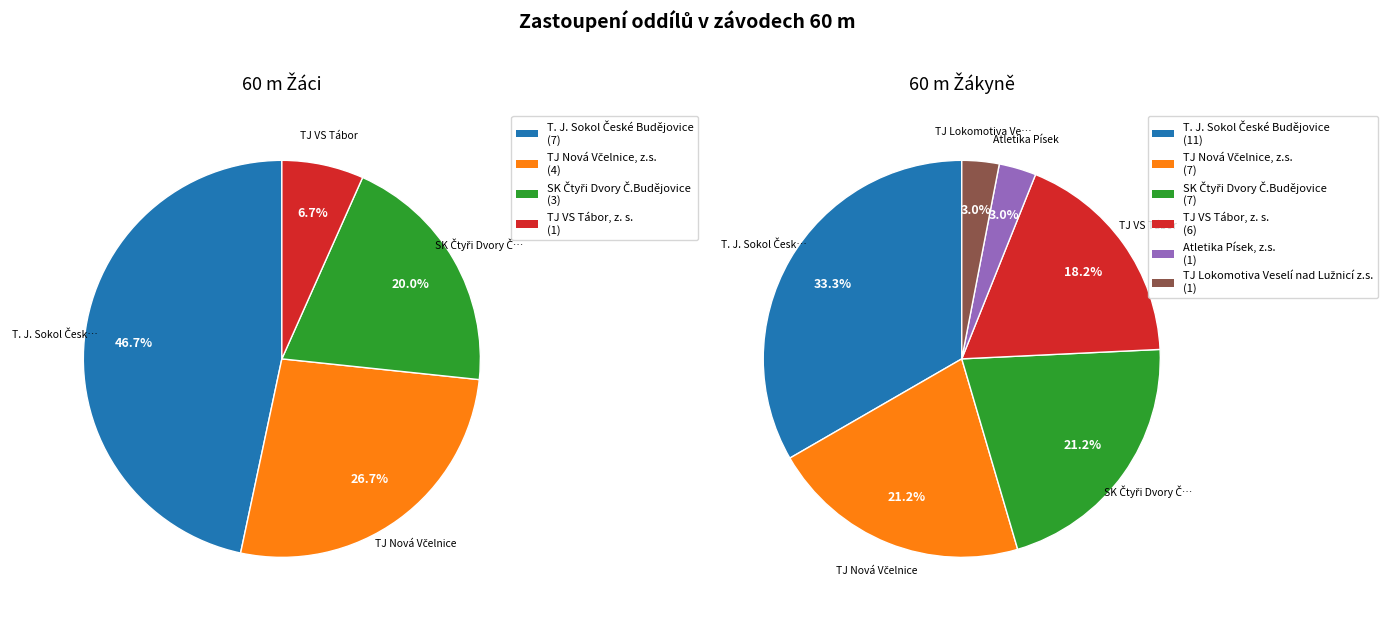

Between TJ VS Tábor, z. s. and T. J. Sokol České Budějovice, which is larger?

T. J. Sokol České Budějovice